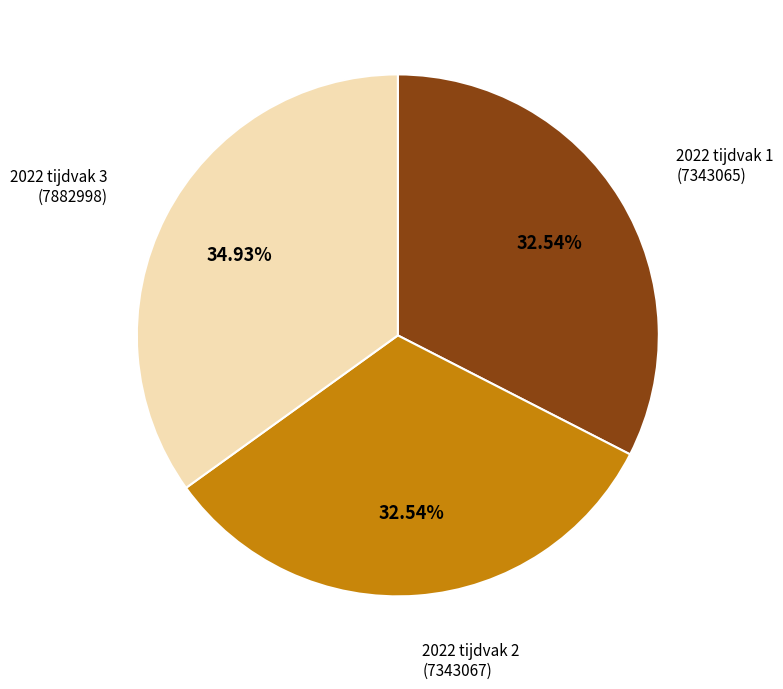

Is there a majority slice in this chart?

No